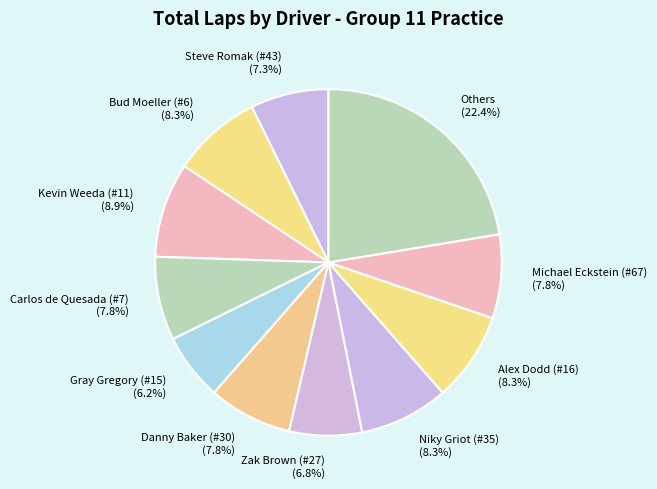

What is the largest slice in the pie chart?

Others (22.4%)